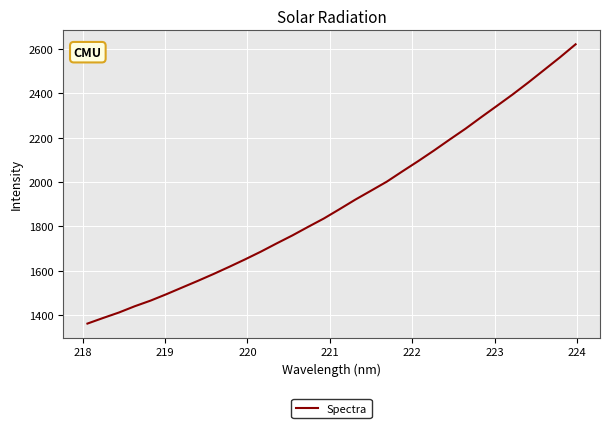

What is the smallest value displayed?

1361.5